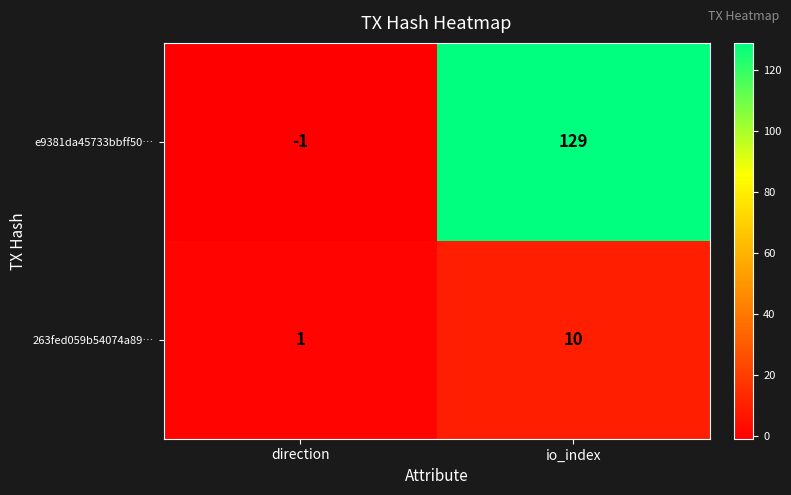

What is the total value across all series at io_index?

139